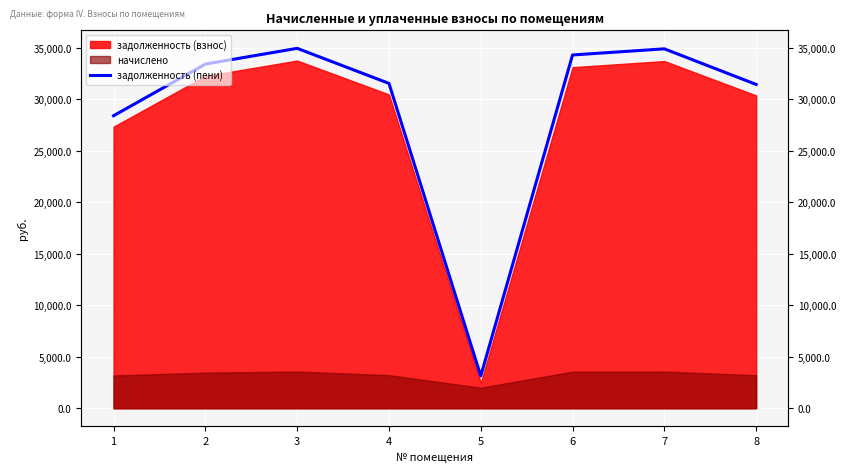

List the labels in order of value, smallest first.

5, 1, 8, 4, 2, 6, 7, 3